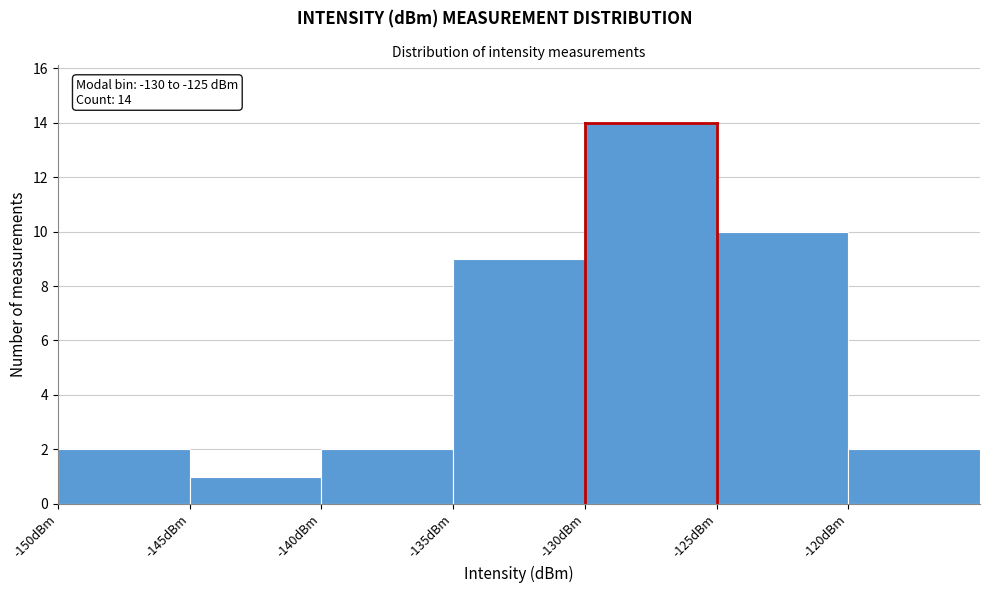

Over which range of the x-axis is the bar tallest?

-130 to -125